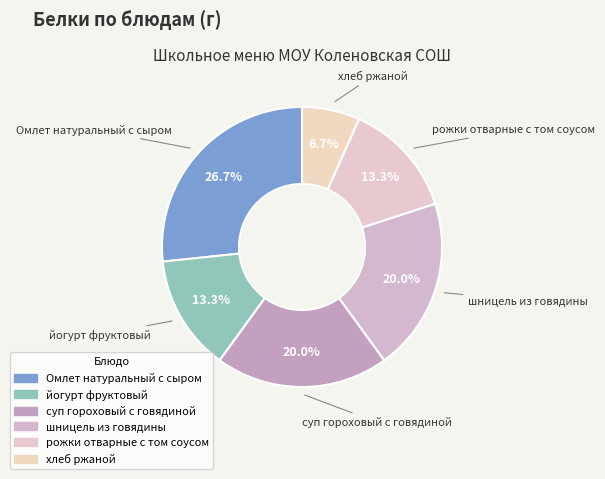

Which slice is the largest?

Омлет натуральный с сыром